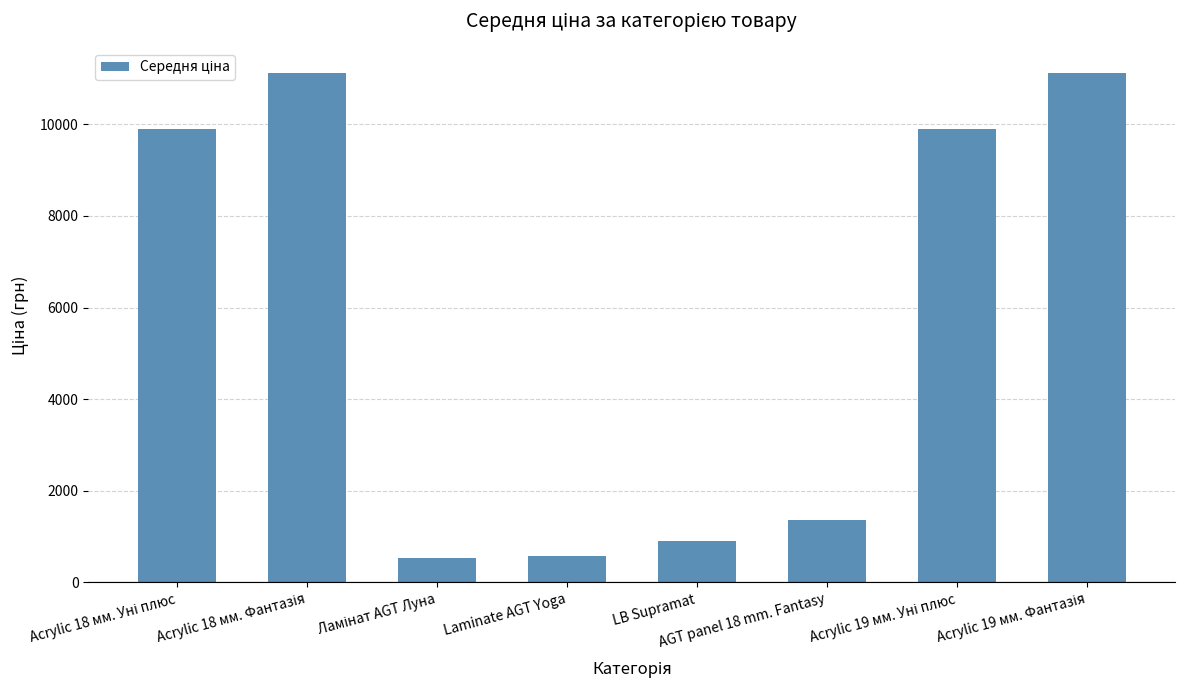

What is the label of the 4th bar from the left?

Laminate AGT Yoga